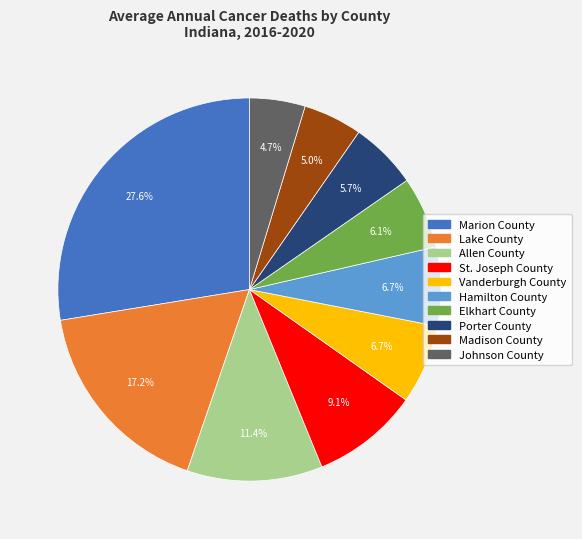

To the nearest percent, what is the combined percentage of Madison County and Hamilton County?

12%